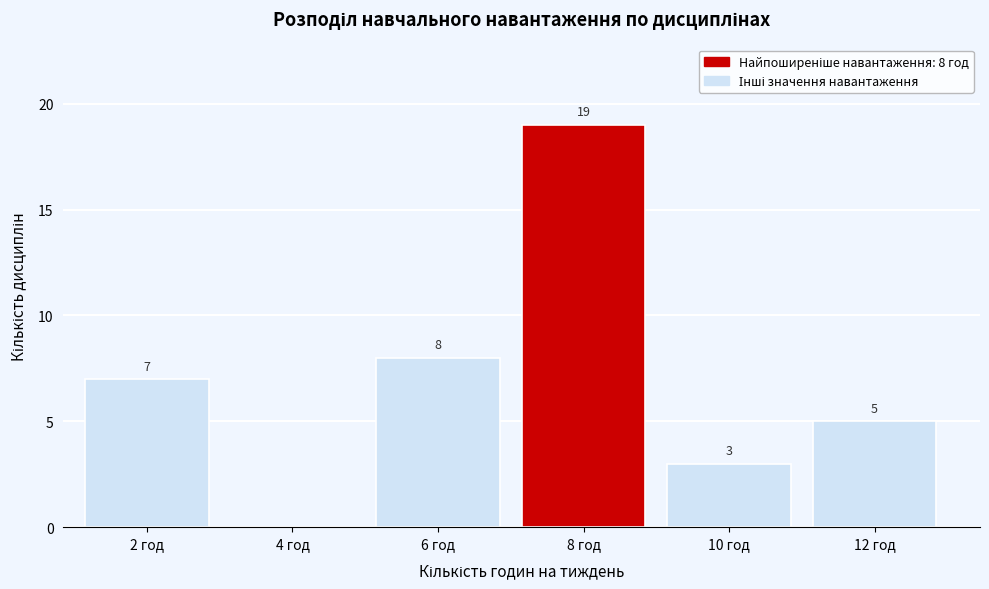

Reading right to left, list all the values displayed in this chart.

12 год=5	10 год=3	8 год=19	6 год=8	4 год=0	2 год=7